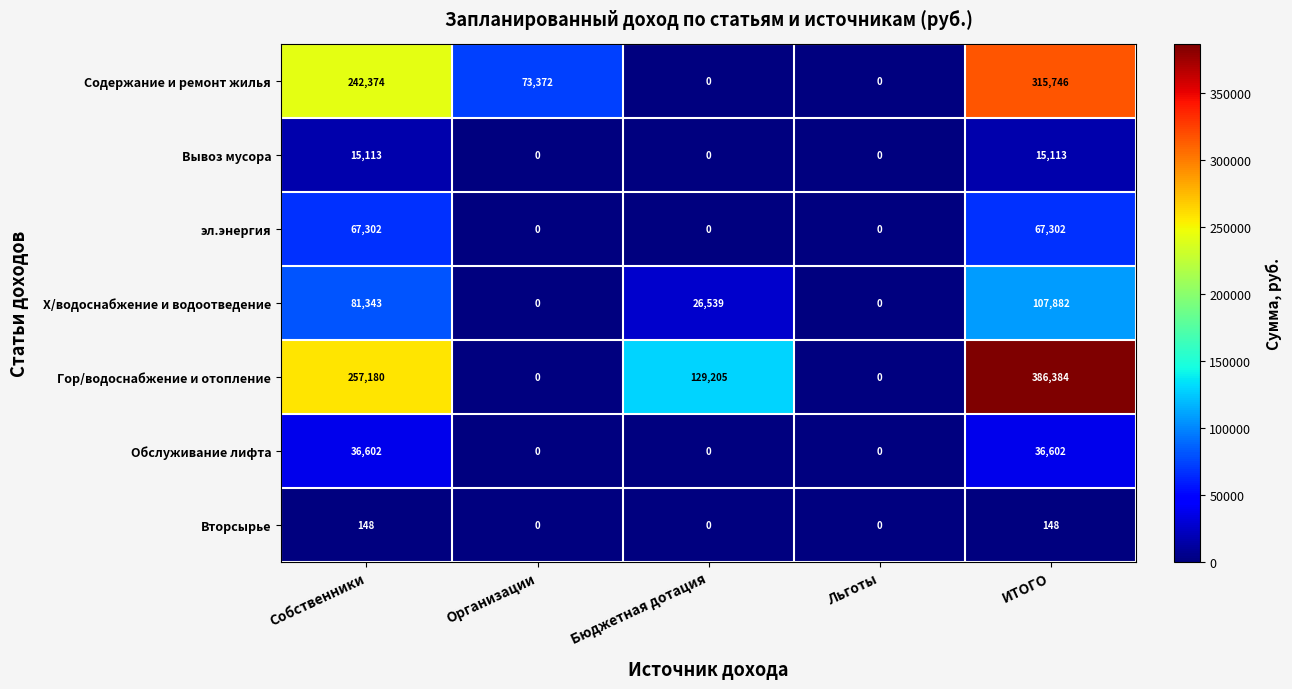

What is the total value across all series at Организации?

73372